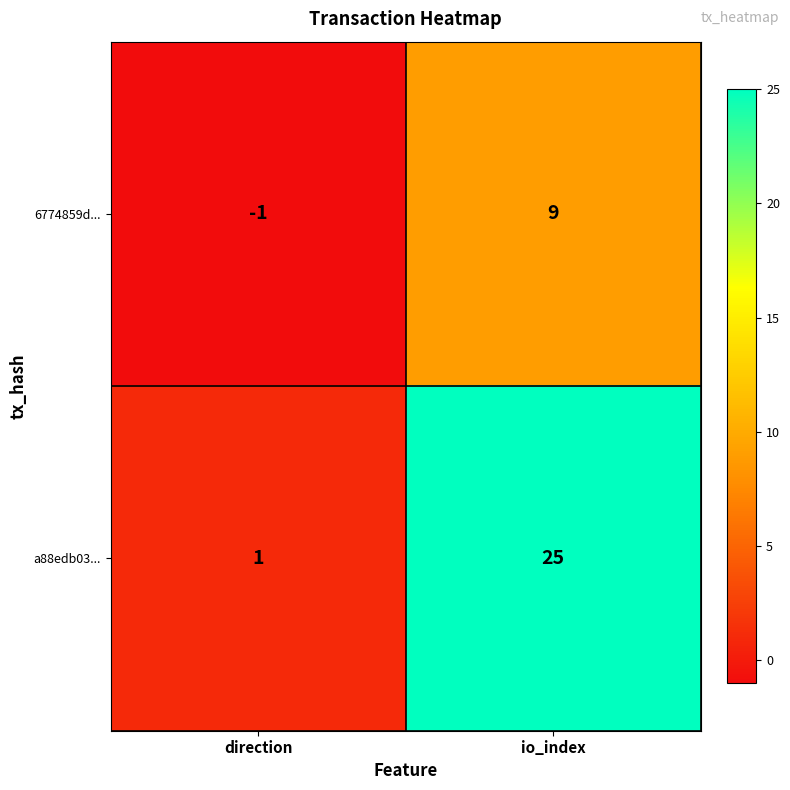

What is the sum of all 6774859d... values?

8